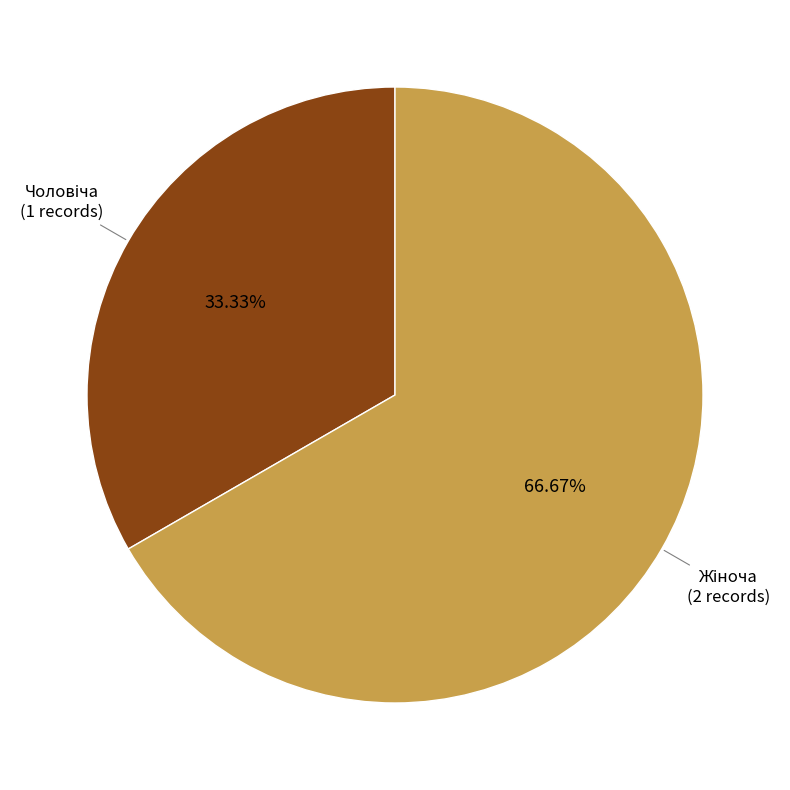

Does any single category account for the majority?

Yes